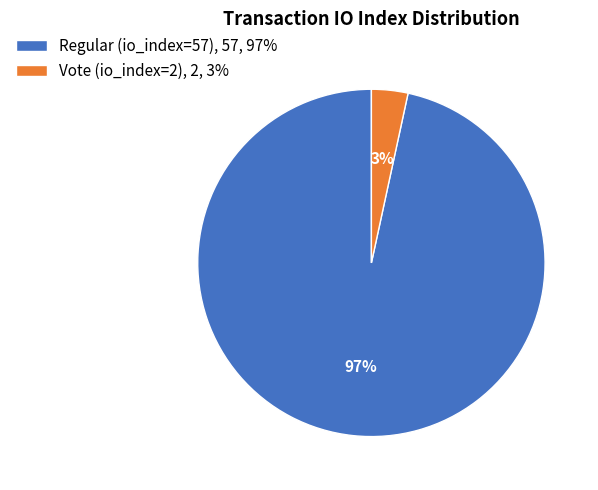

Which slice is the largest?

Regular (io_index=57)